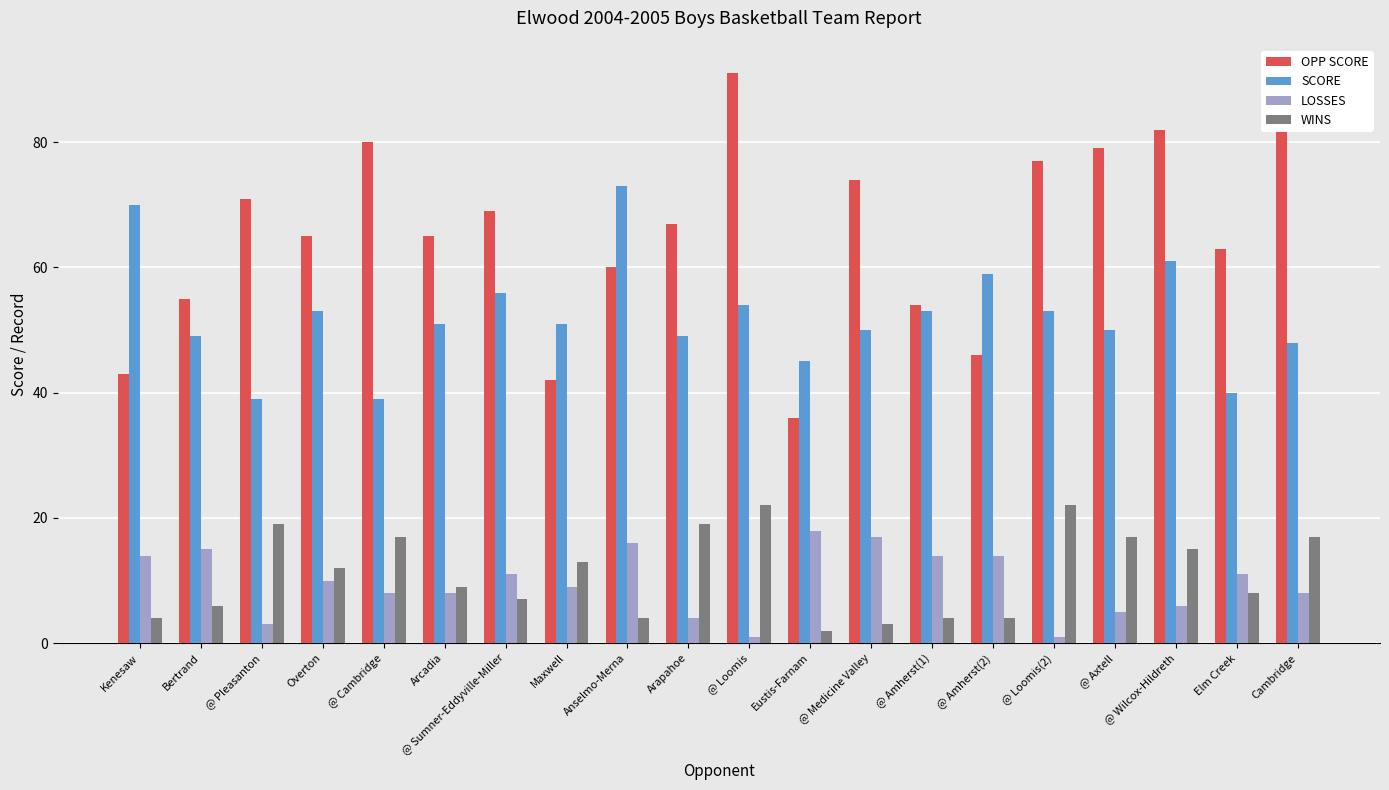

What position from the right is @ Medicine Valley?

8